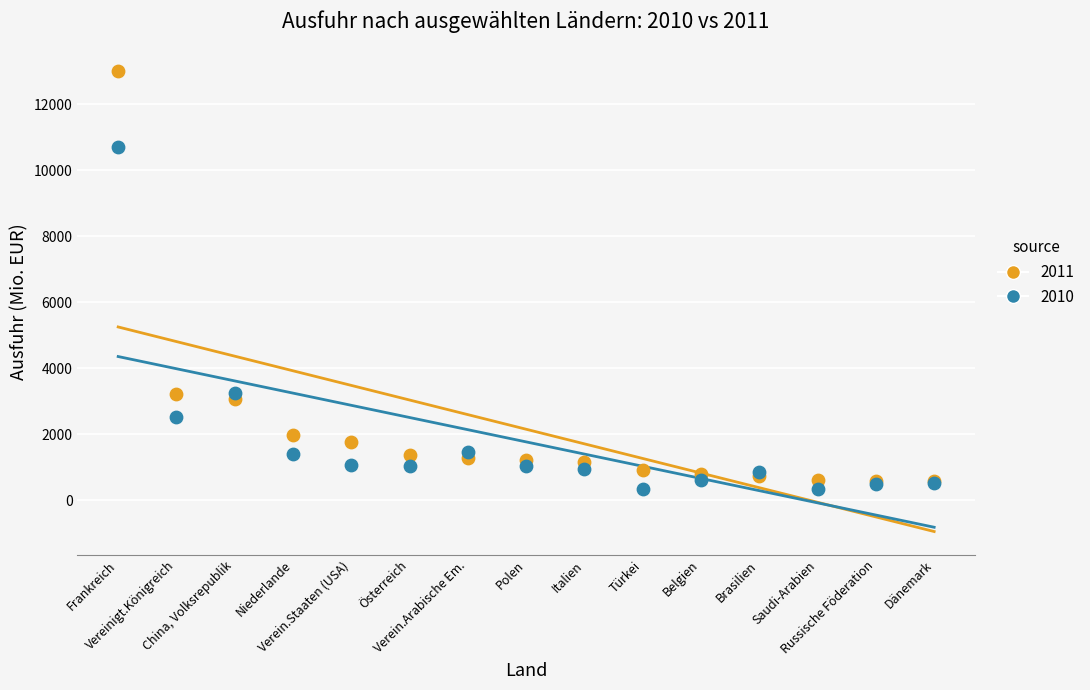

Which series reaches the minimum Y coordinate?

2010